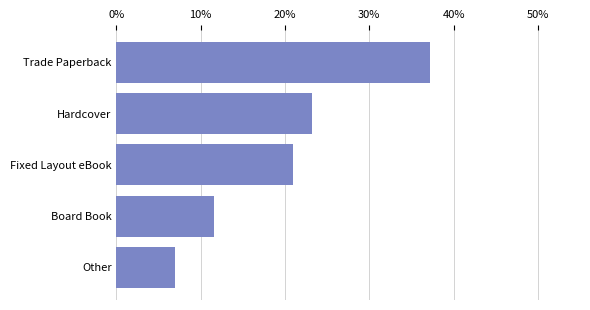

Rank the categories by value from highest to lowest.

Trade Paperback, Hardcover, Fixed Layout eBook, Board Book, Other